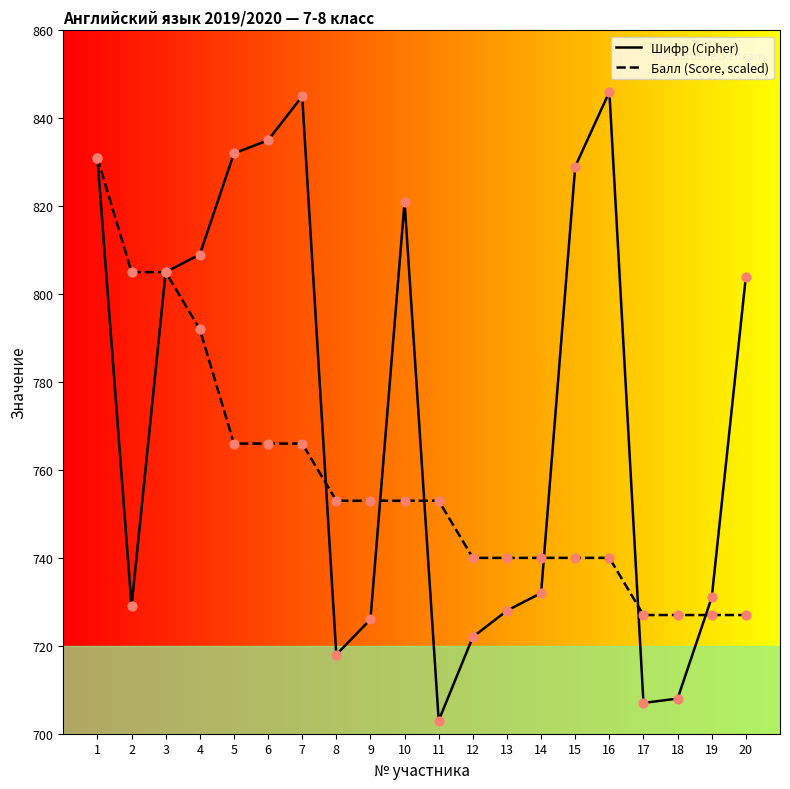

Which series has the largest total across all categories?

Шифр (Cipher)